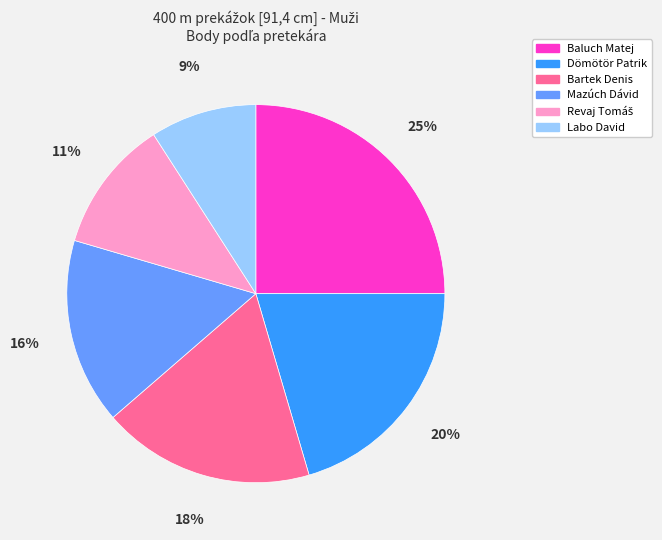

Is it true that Mazúch Dávid is 16% of the pie?

True